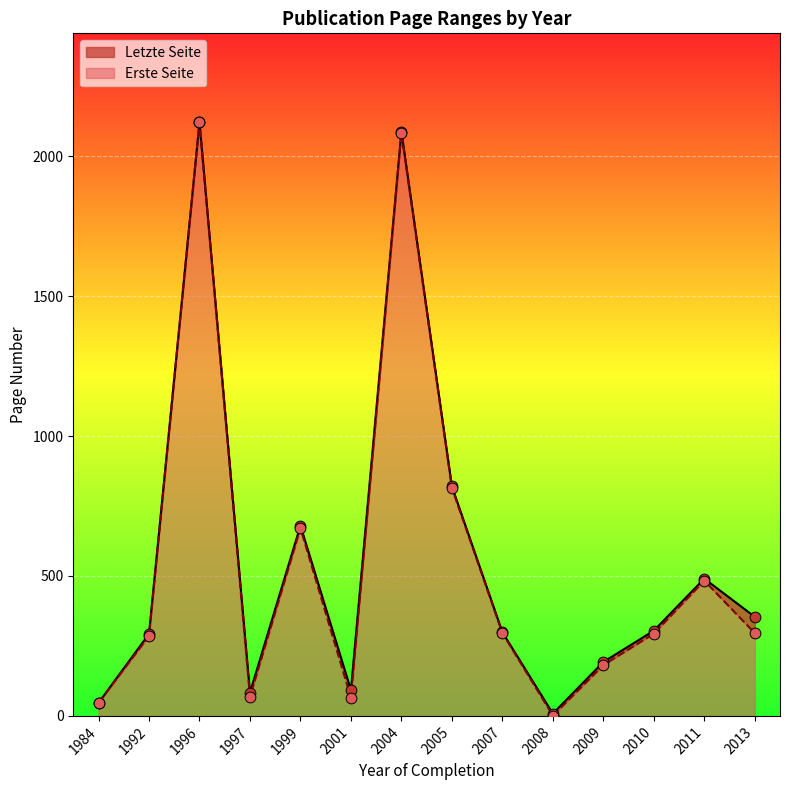

Which series contains the lowest Y value?

Erste Seite